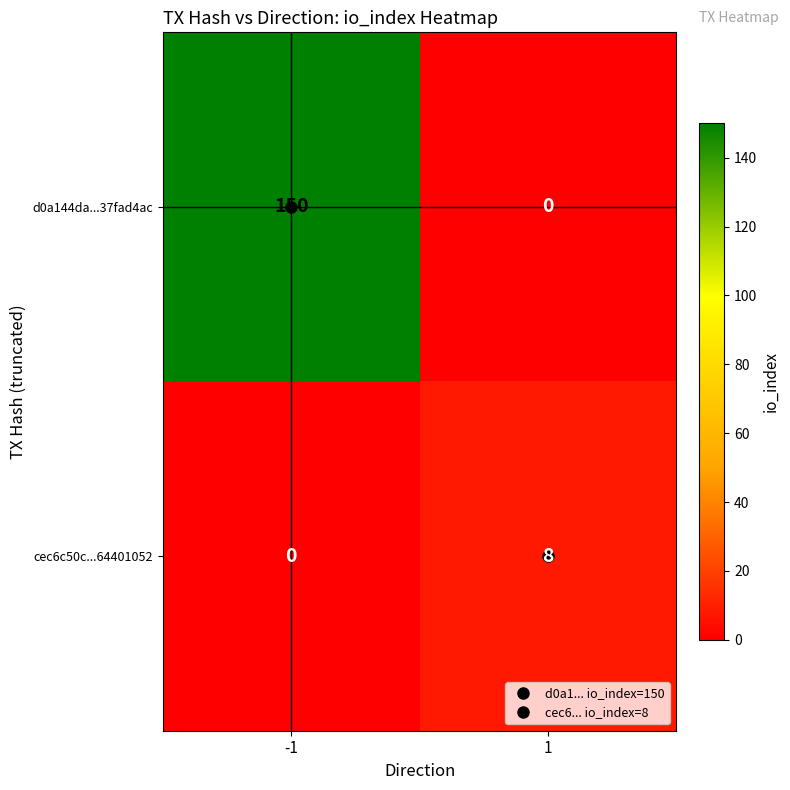

What is the highest value of the cec6c50c...64401052 series?

8